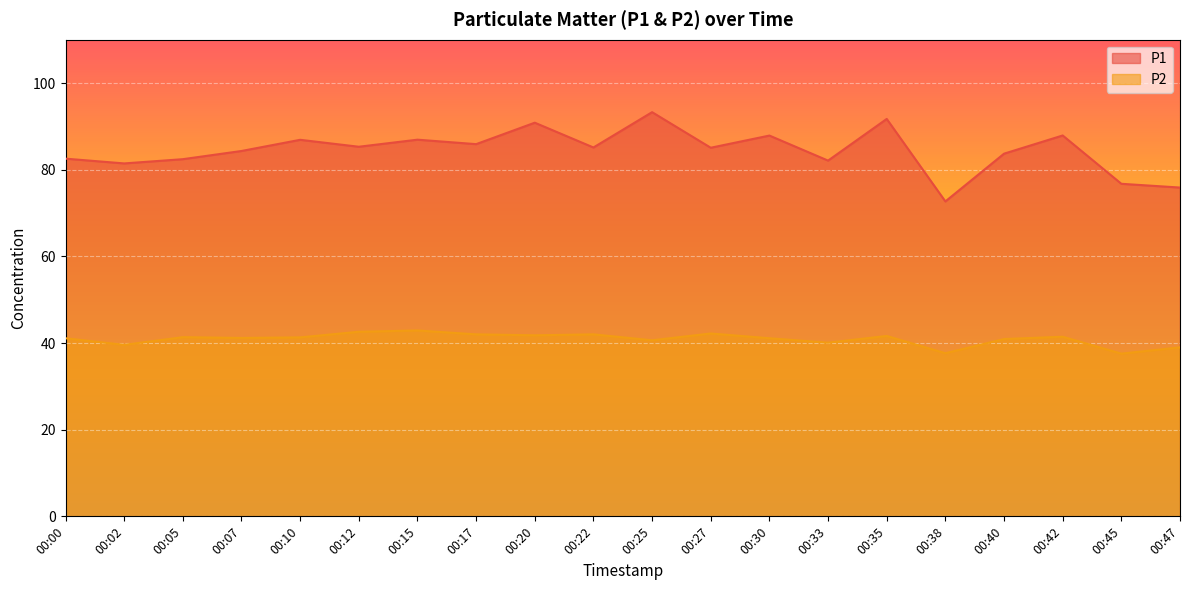

Reading right to left, what are all the values shown in this chart?

P1: 00:47=75.9	00:45=76.8	00:42=87.9	00:40=83.7	00:38=72.7	00:35=91.7	00:33=82.1	00:30=87.9	00:27=85.1	00:25=93.3	00:22=85.1	00:20=90.8	00:17=85.9	00:15=86.9	00:12=85.3	00:10=86.9	00:07=84.3	00:05=82.4	00:02=81.5	00:00=82.5
P2: 00:47=39.0	00:45=37.5	00:42=41.5	00:40=40.9	00:38=37.6	00:35=41.6	00:33=40.1	00:30=41.1	00:27=42.2	00:25=40.6	00:22=42.0	00:20=41.8	00:17=42.0	00:15=42.9	00:12=42.6	00:10=41.3	00:07=41.2	00:05=41.4	00:02=39.6	00:00=41.1